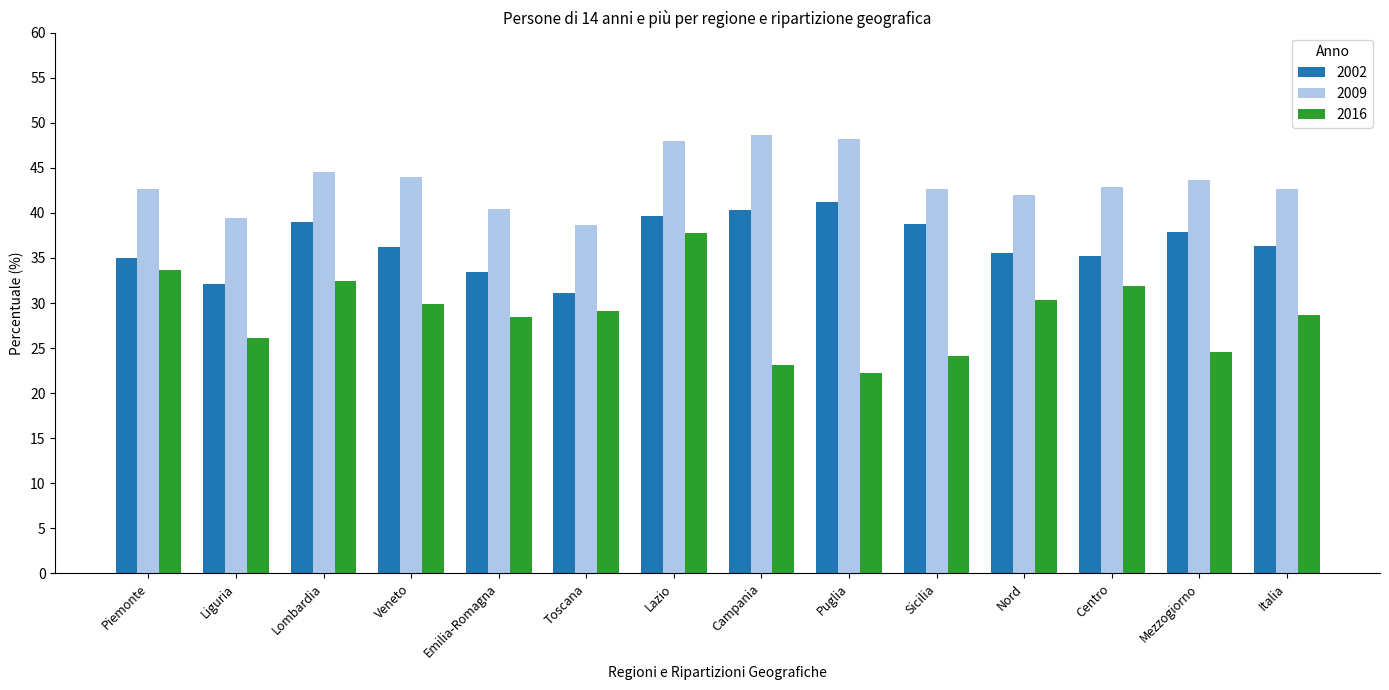

At how many categories does at least one series exceed 29?

14